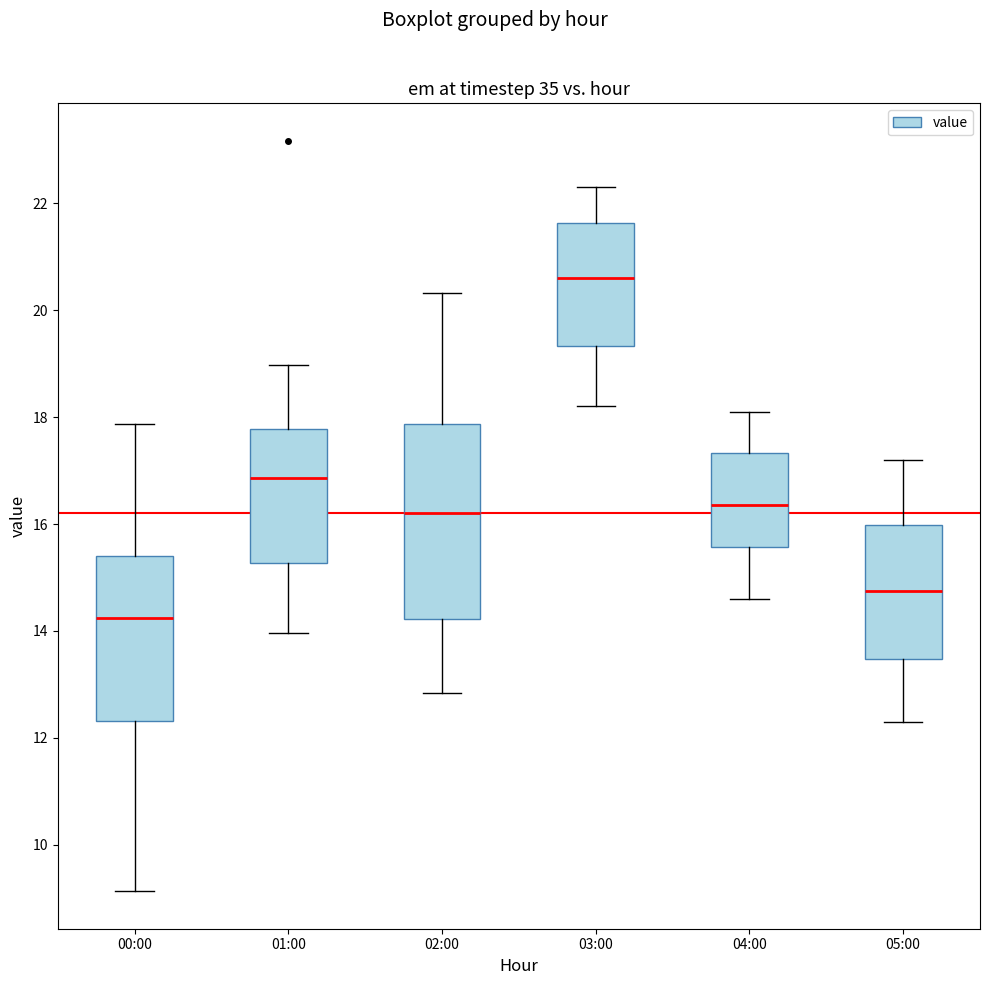

Which box is the tallest, from its lower edge to its upper edge?

02:00